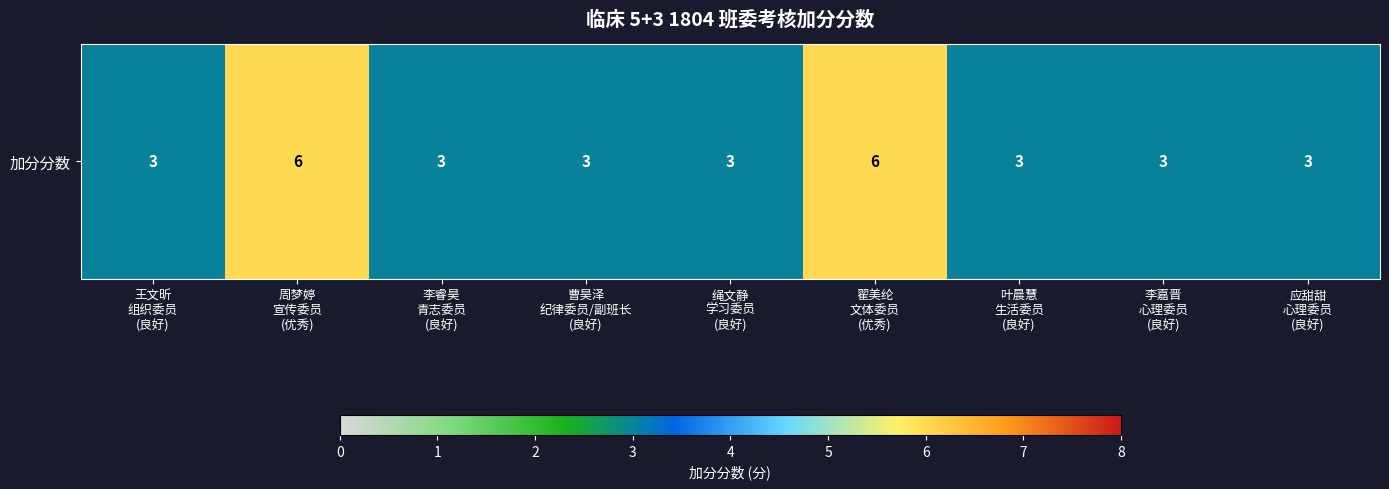

Between 叶晨慧
生活委员
(良好) and 绳文静
学习委员
(良好), which is larger?

叶晨慧
生活委员
(良好)